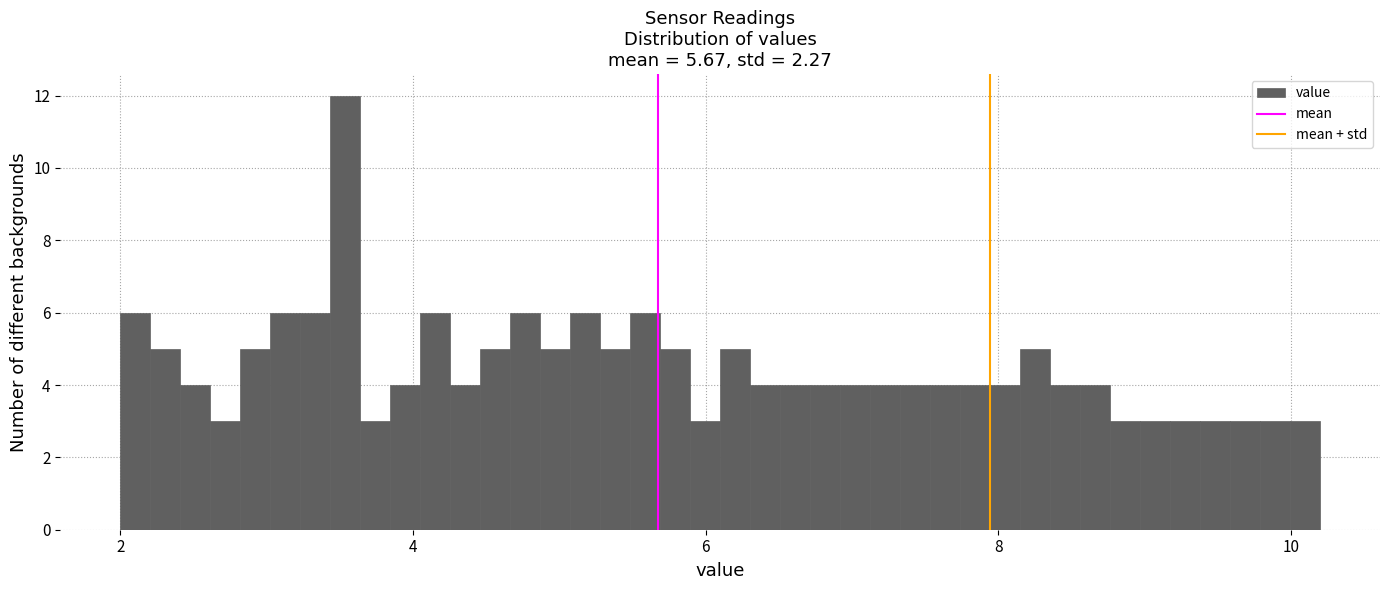

Around what value on the x-axis is the tallest bar? Give the approximate position of its centre, as read against the axis.

3.6